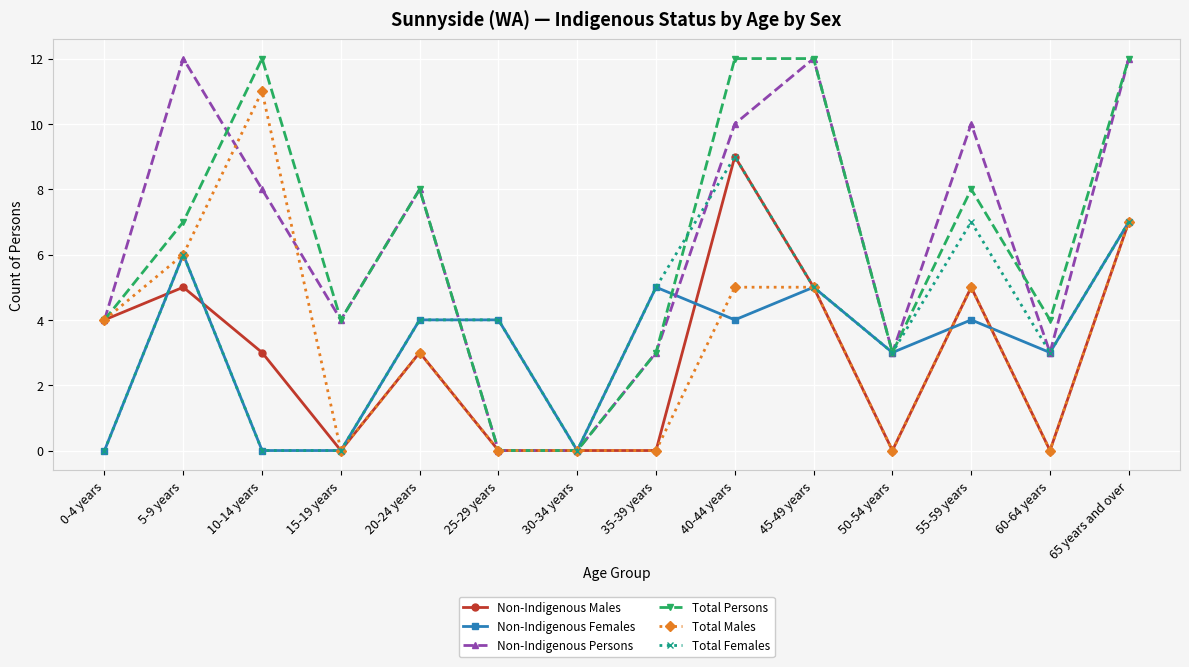

At how many categories does at least one series exceed 6?

7